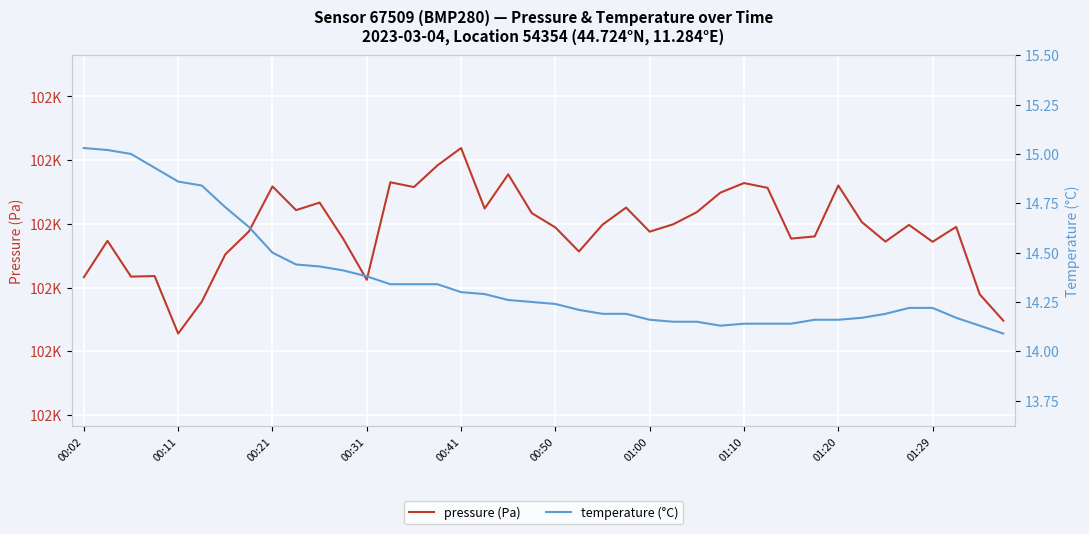

Count the number of categories in the chart.

40